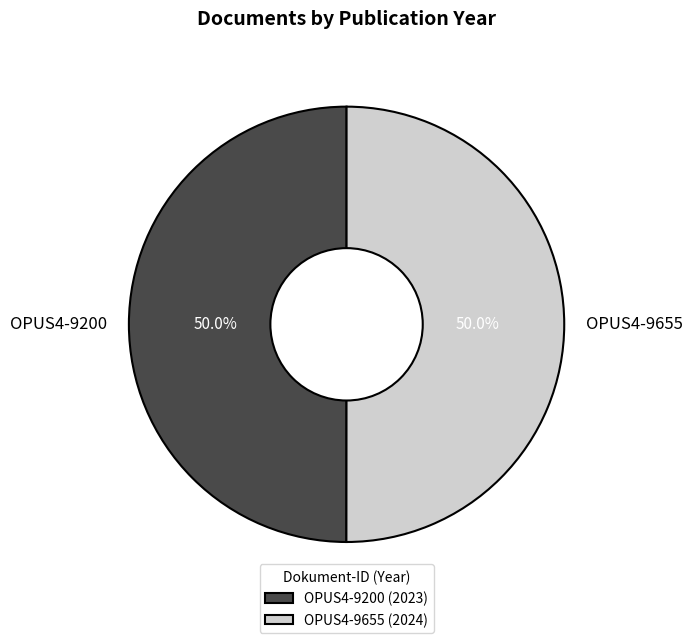

What is the ratio of the value at OPUS4-9200 to the value at OPUS4-9655?

1.0